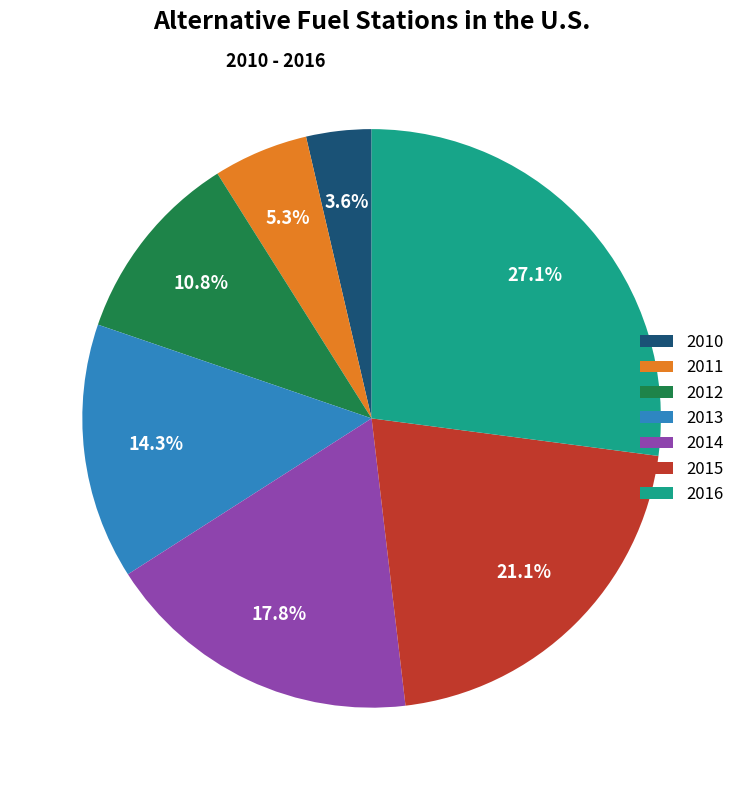

Is there a majority slice in this chart?

No